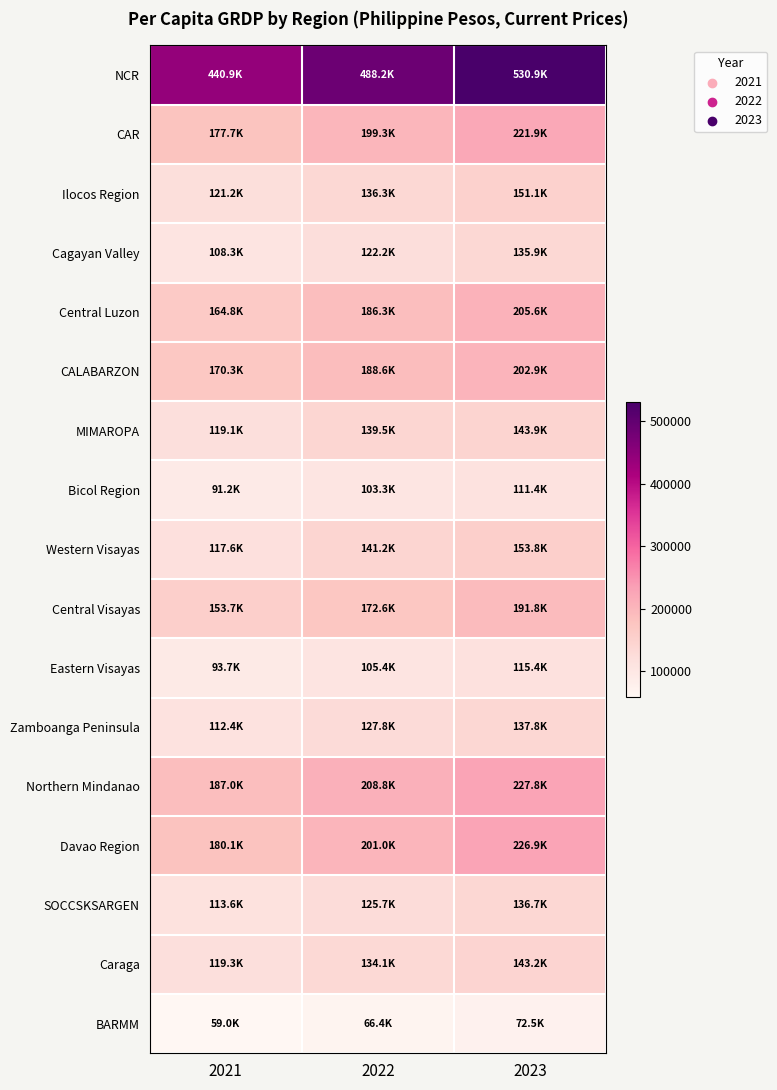

Which series changed the most between 2022 and 2023?

NCR